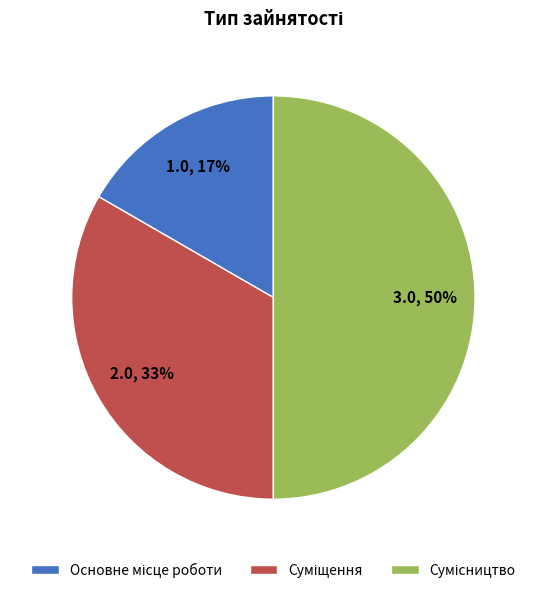

To the nearest percent, what is the average slice percentage?

33%